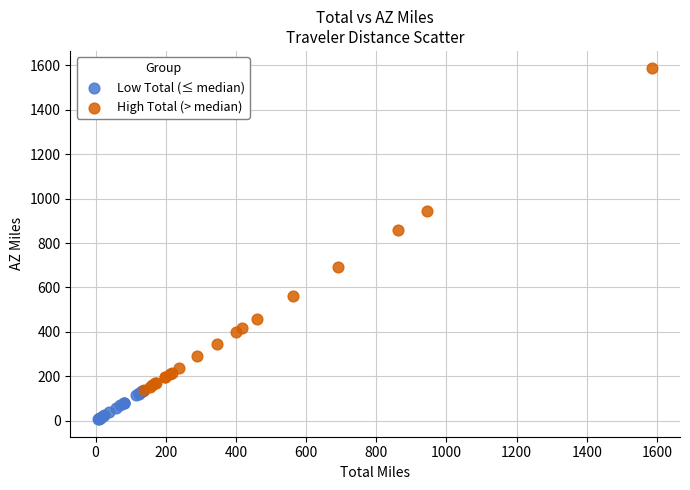

Which series contains the lowest Y value?

Low Total (≤ median)